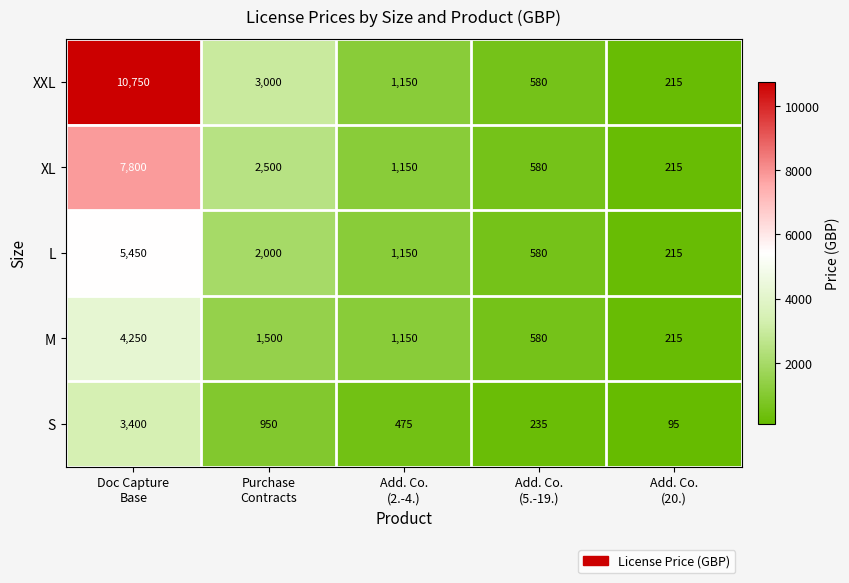

What is the smallest value displayed?

95